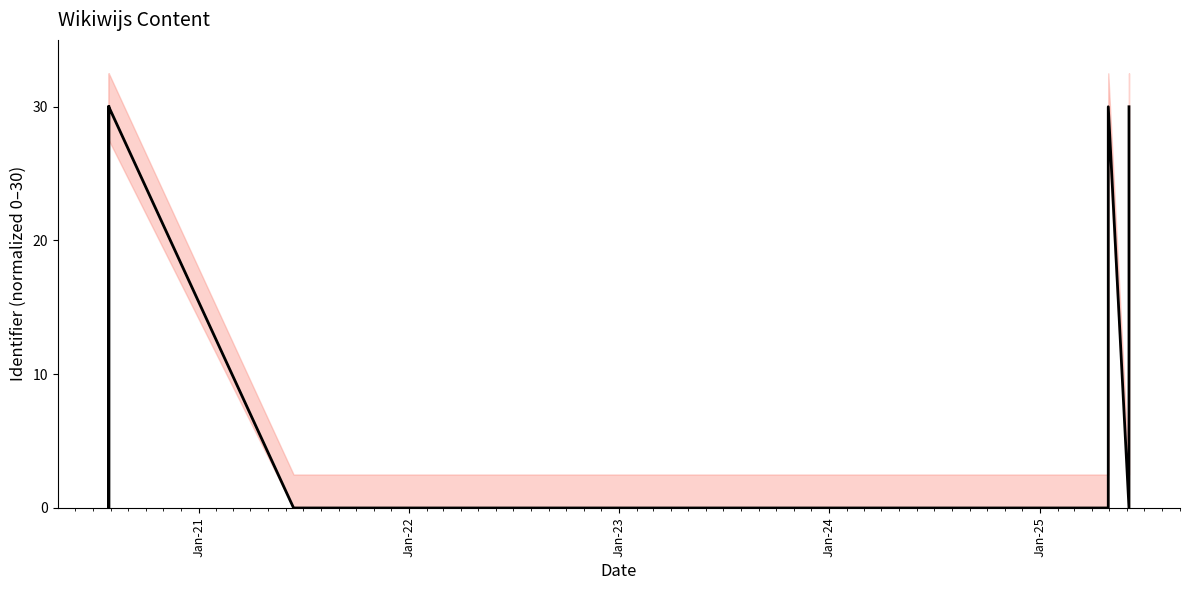

What is the average value?

13.3